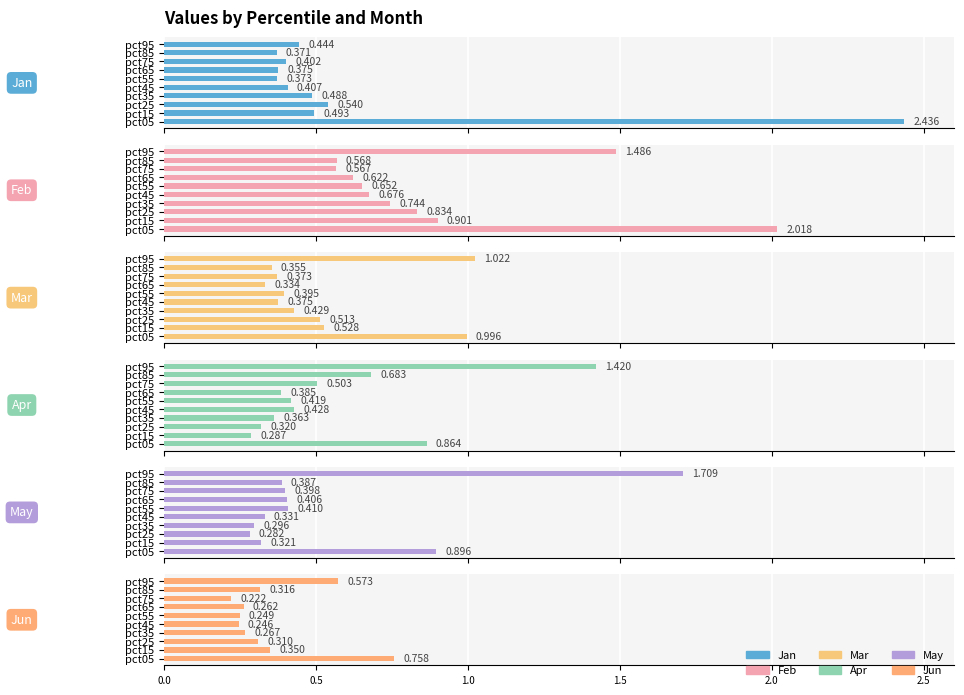

What is the value of the Jun bar at the 3rd from the left?

0.3